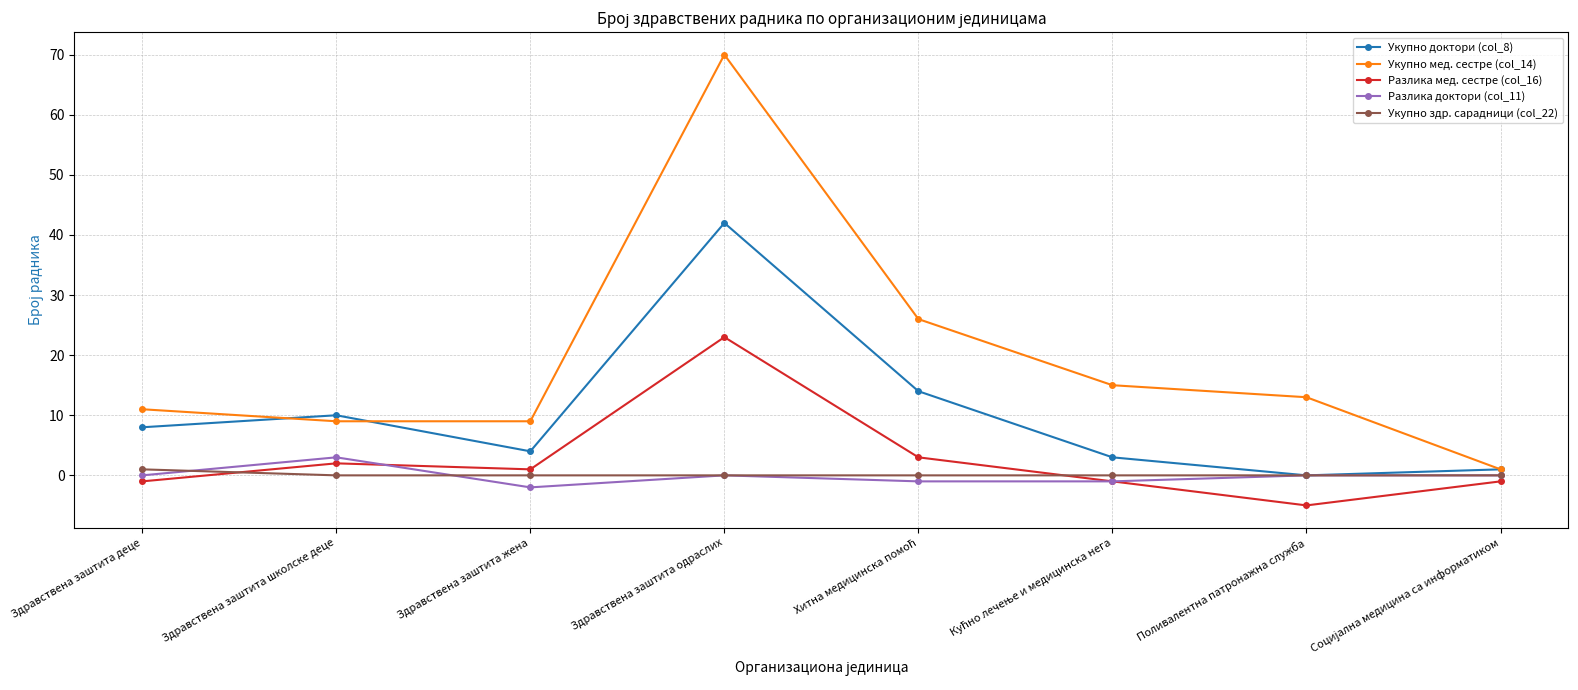

Which series has the largest range (max minus min)?

Укупно мед. сестре (col_14)